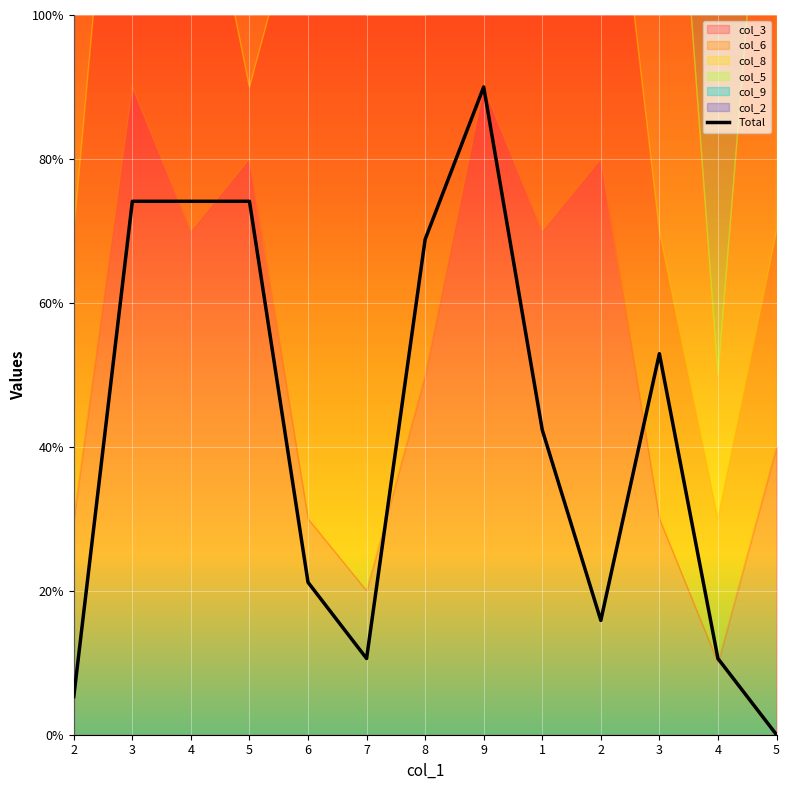

Which category has the lowest value across all series?

5